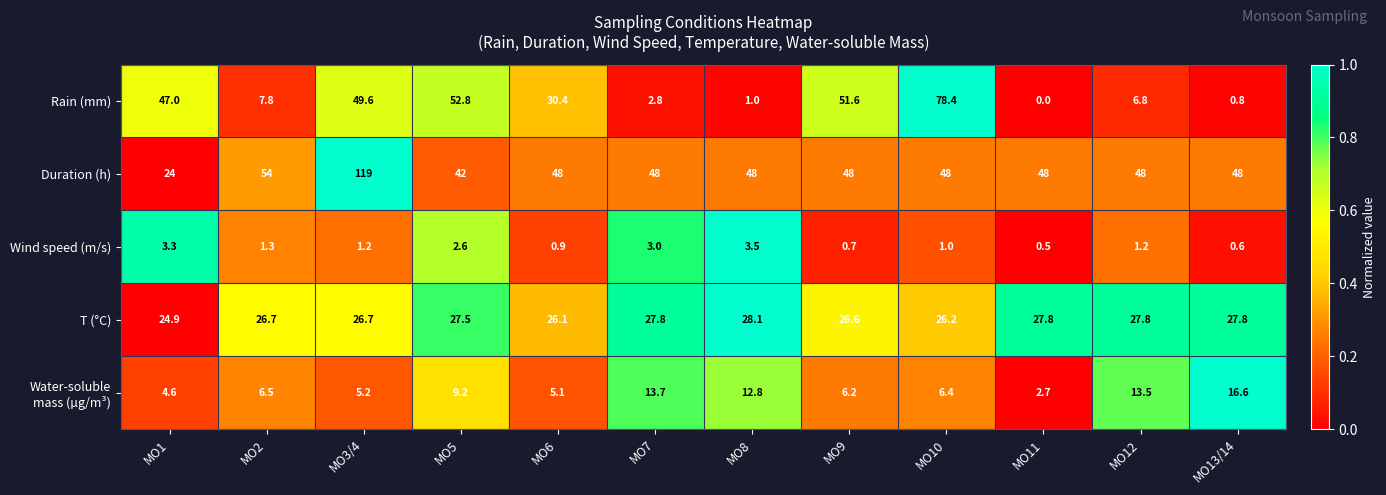

At how many categories does at least one series exceed 52?

4